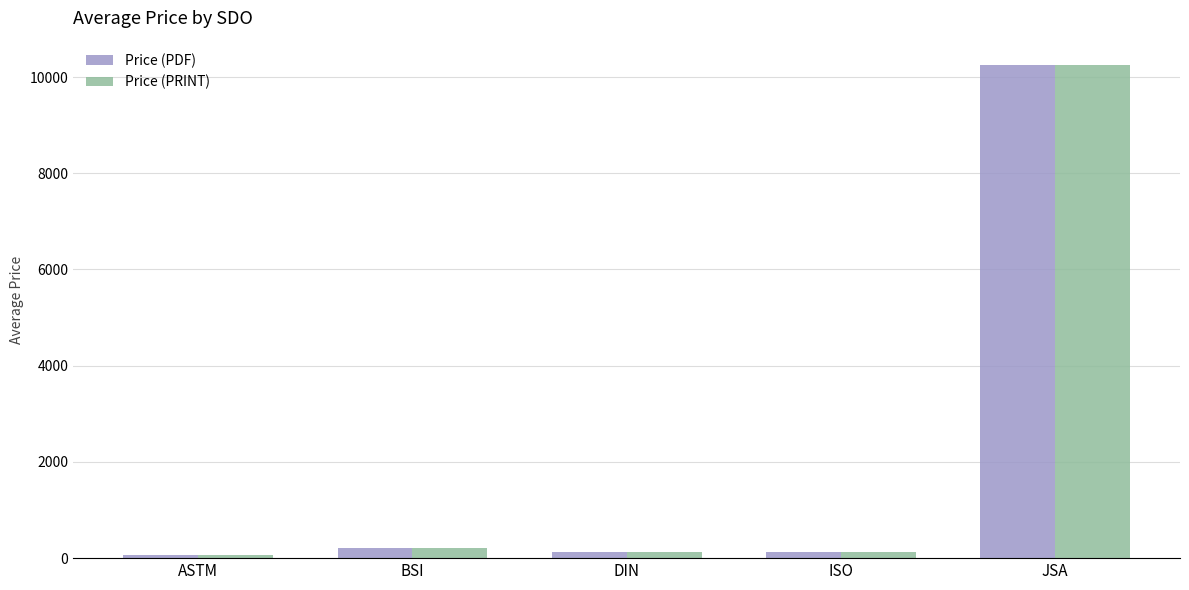

Where does the Price (PRINT) series first go above 131?

BSI